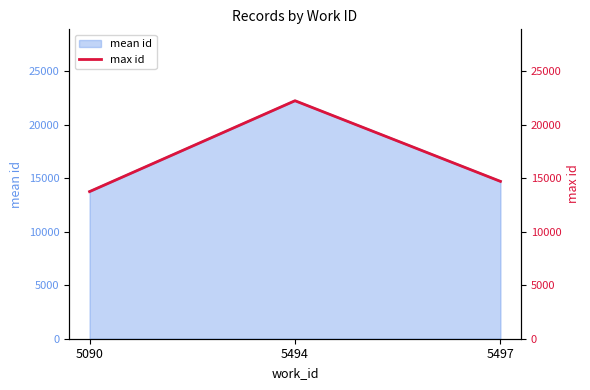

The value at 5497 is 3363. True or false?

False